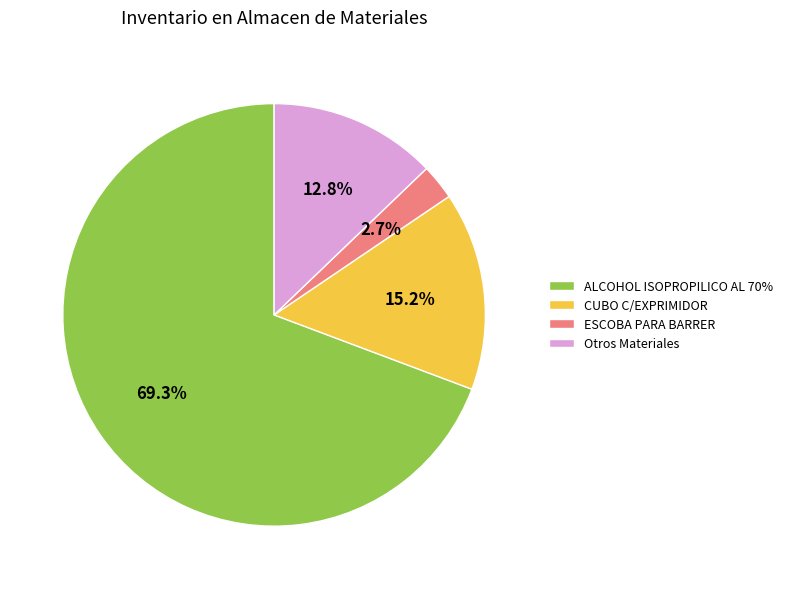

Which category has the biggest portion of the pie?

ALCOHOL ISOPROPILICO AL 70%